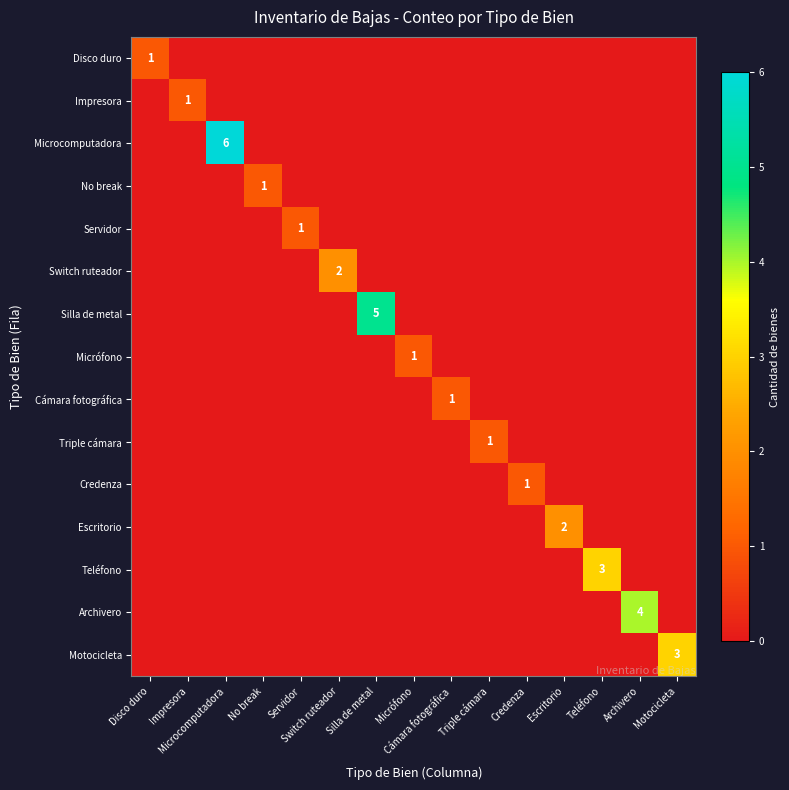

List the series in order of their peak value, lowest first.

Disco duro, Impresora, No break, Servidor, Micrófono, Cámara fotográfica, Triple cámara, Credenza, Switch ruteador, Escritorio, Teléfono, Motocicleta, Archivero, Silla de metal, Microcomputadora